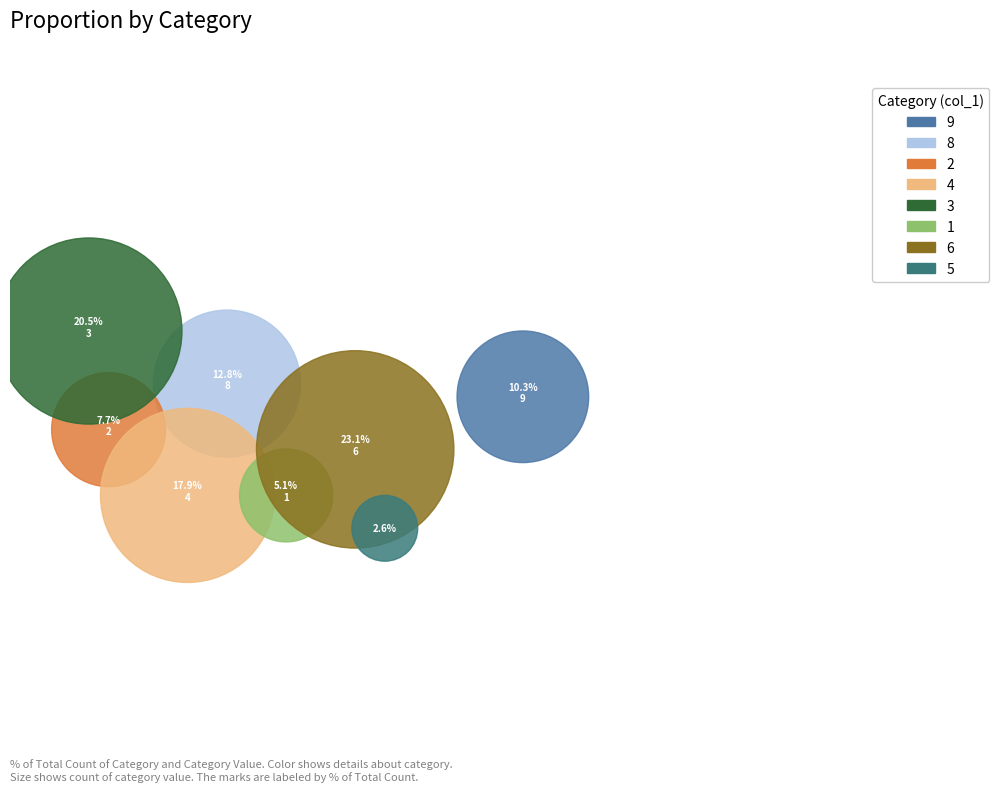

Does 4 represent more than half of the total?

No